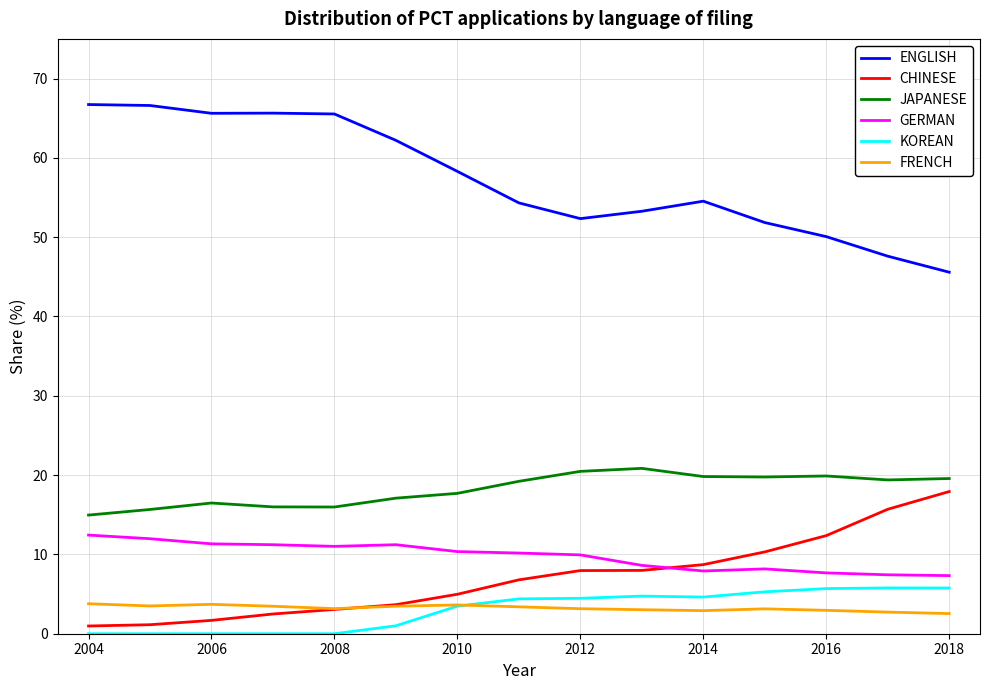

What is the lowest value of the ENGLISH series?

45.6